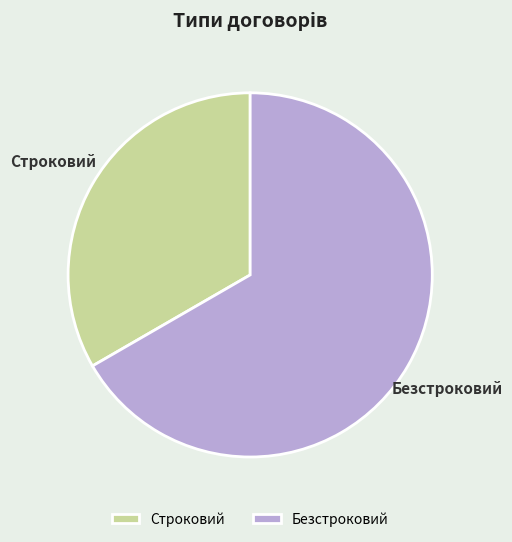

What is the ratio of the value at Безстроковий to the value at Строковий?

2.0